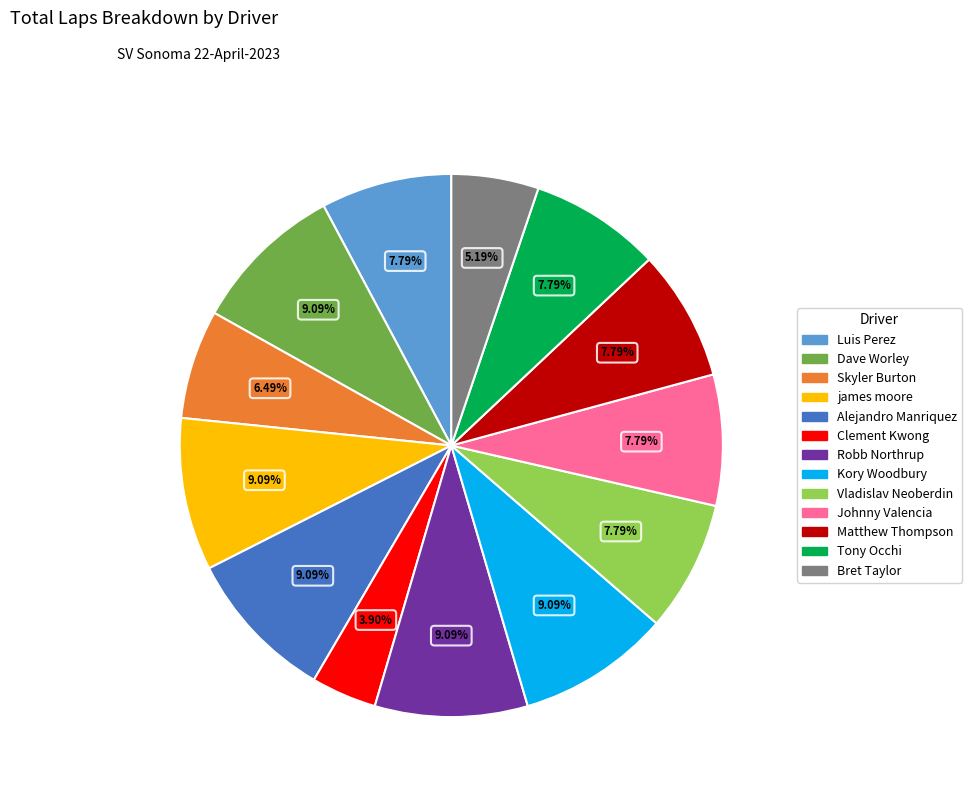

True or false: Kory Woodbury accounts for 9% of the total.

True